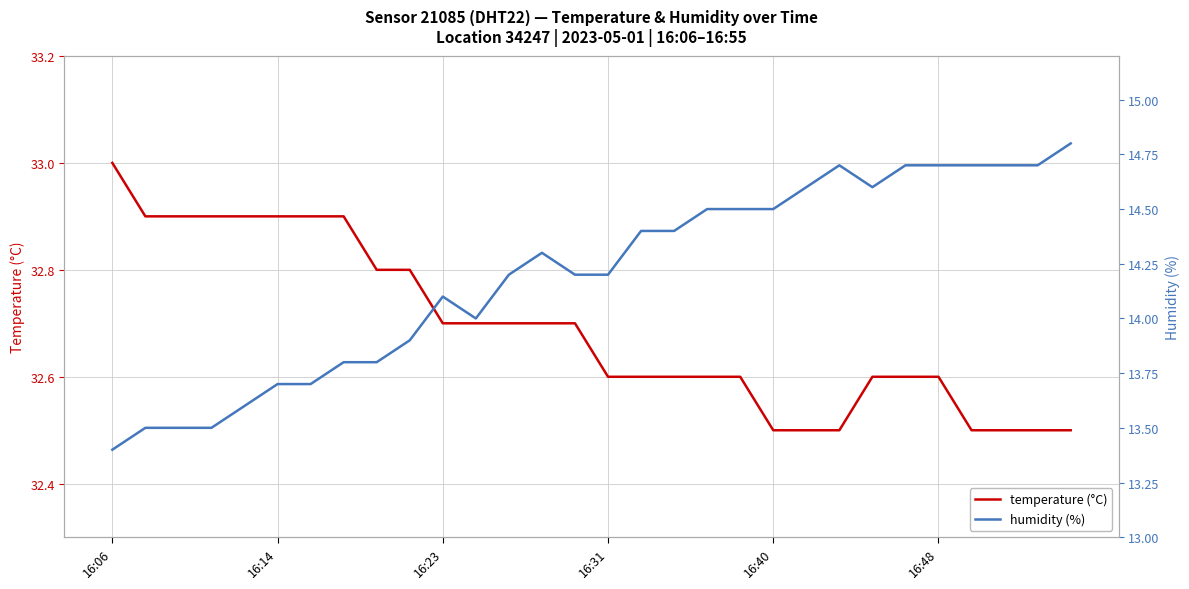

True or false: humidity (%) and temperature (°C) cross at least once.

False